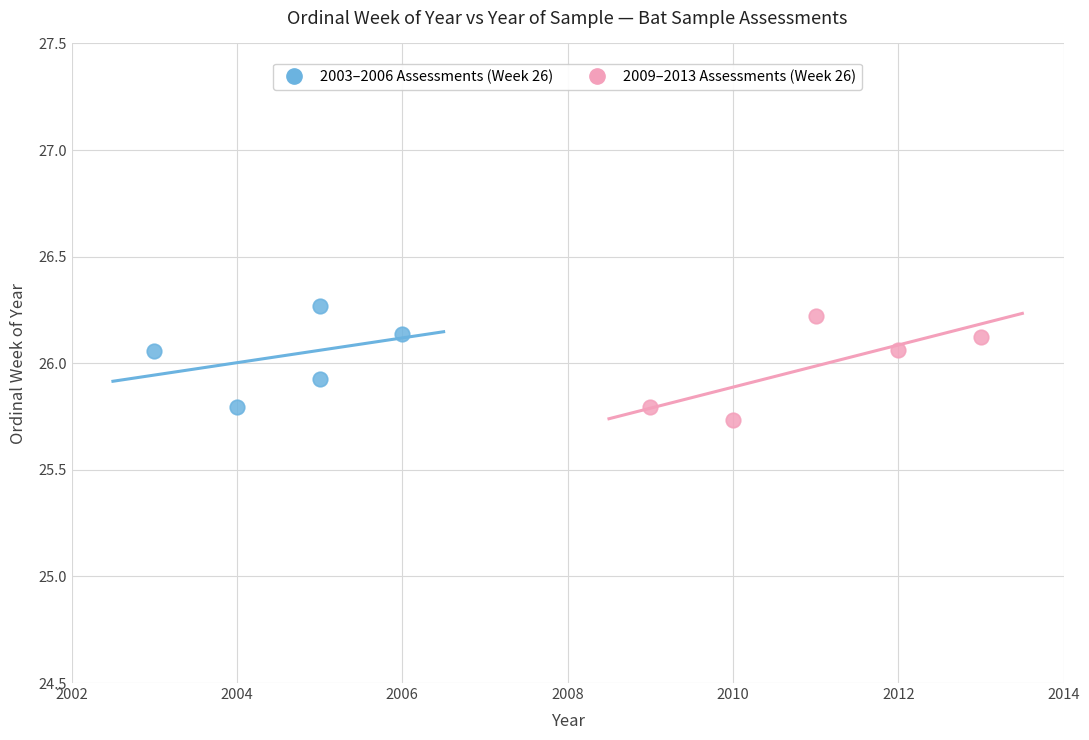

Which series contains the lowest Y value?

2009–2013 Assessments (Week 26)